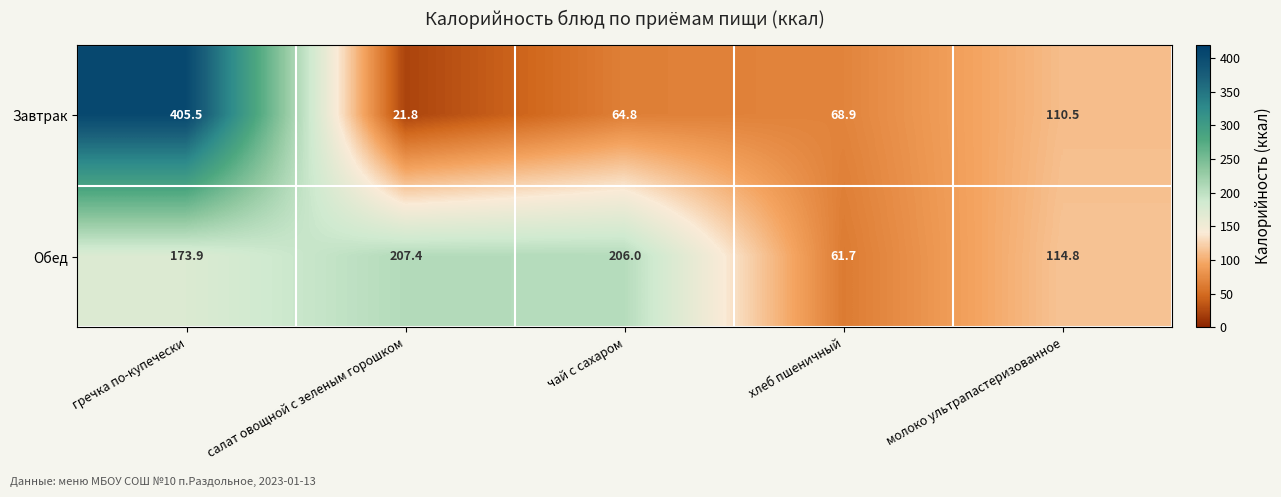

What is the sum of all Обед values?

763.8